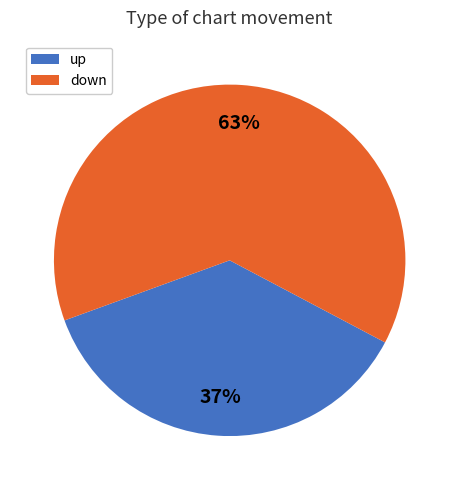

To the nearest percent, what is the average slice percentage?

50%